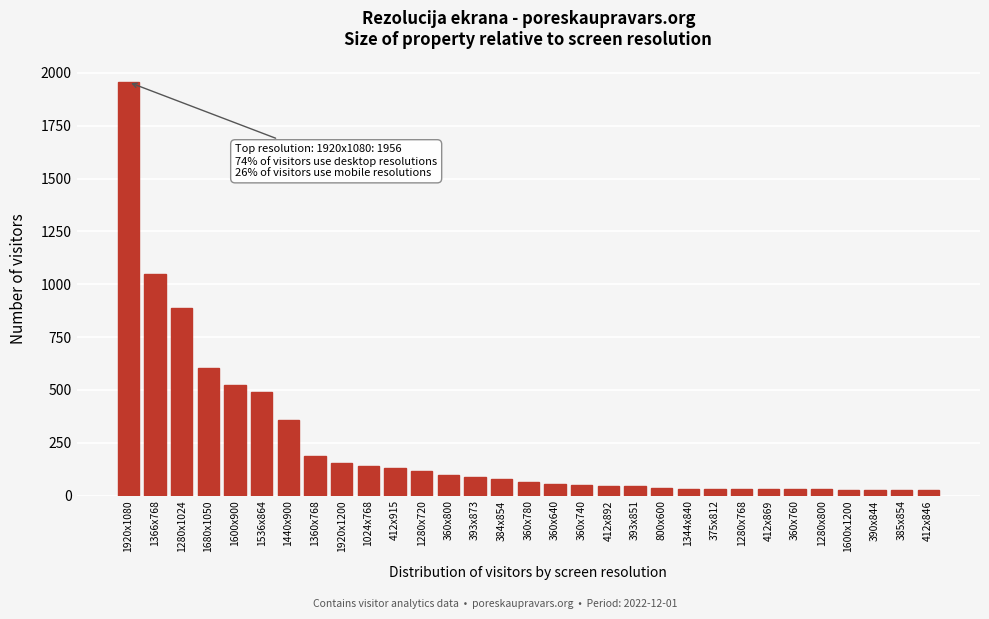

Where is the data nearest to the value 990?

1366x768